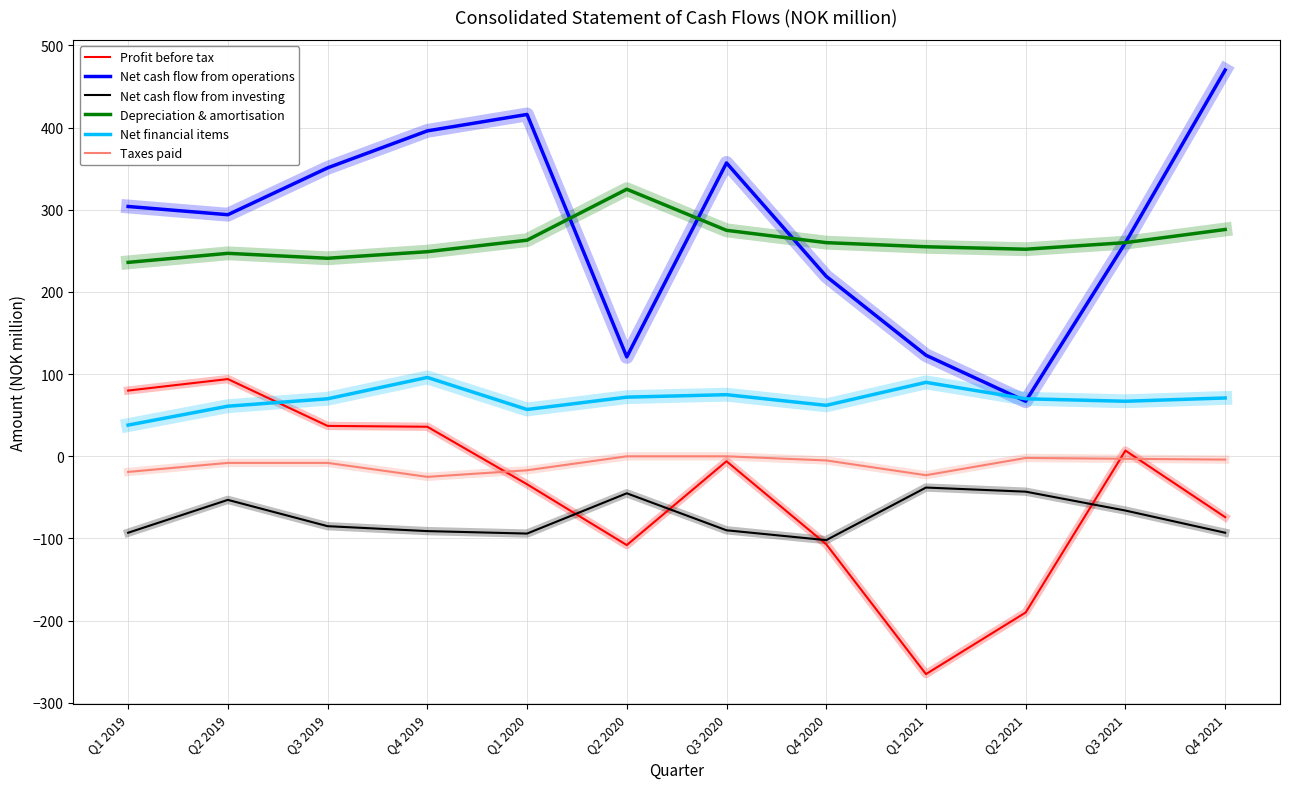

True or false: Taxes paid and Net financial items cross at least once.

False